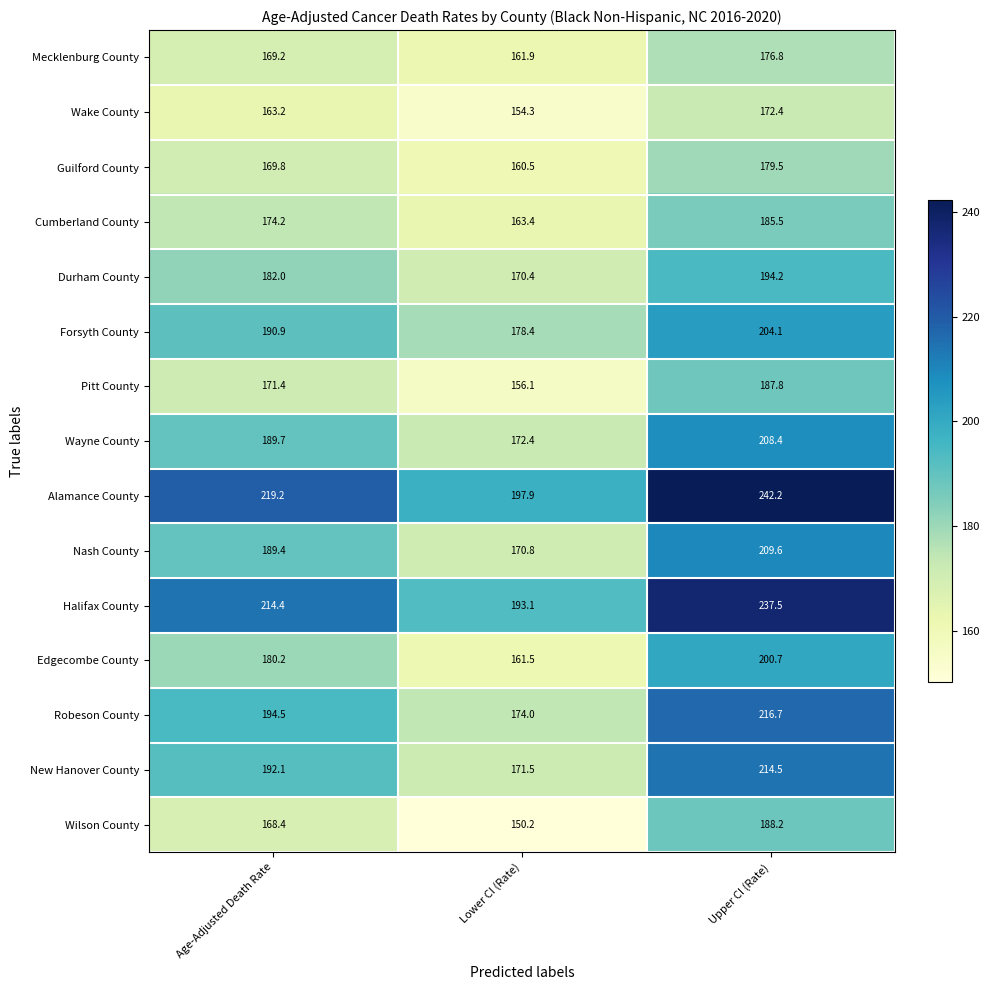

Is the value of Nash County at Lower CI (Rate) greater than the value of Mecklenburg County at Age-Adjusted Death Rate?

Yes